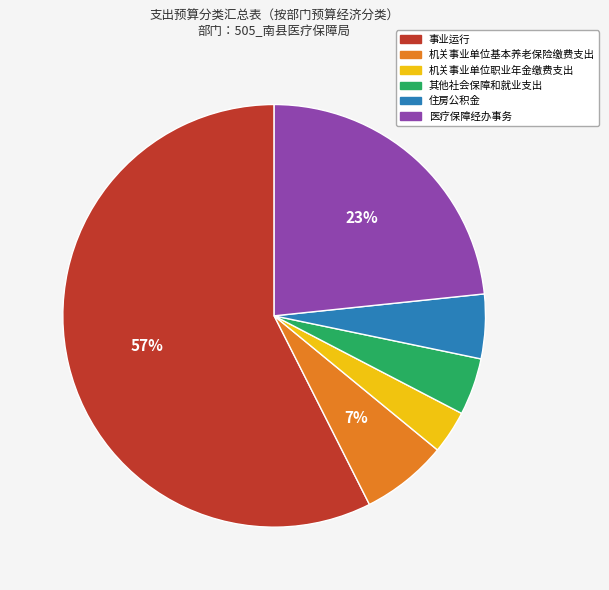

To the nearest percent, what percentage of the pie is 机关事业单位基本养老保险缴费支出?

7%